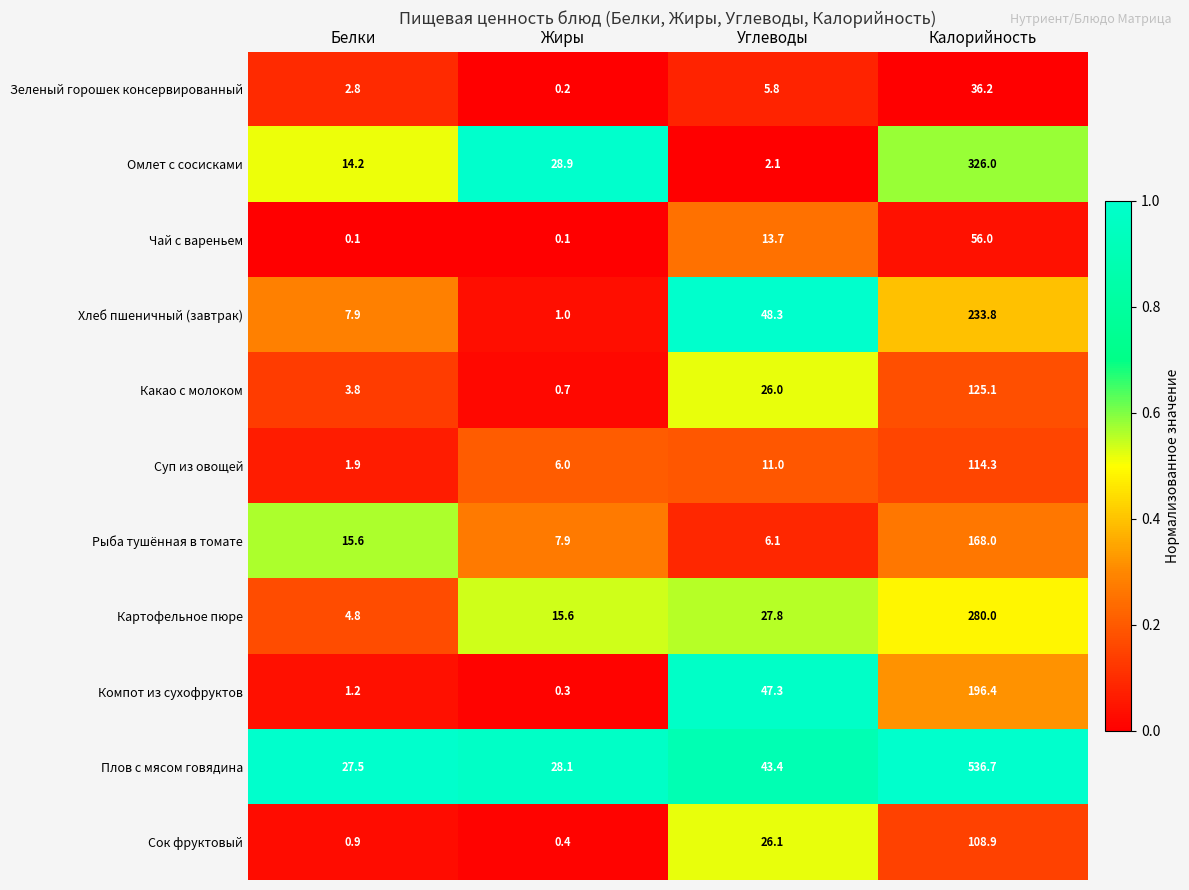

At which category is the sum across all series the highest?

Калорийность